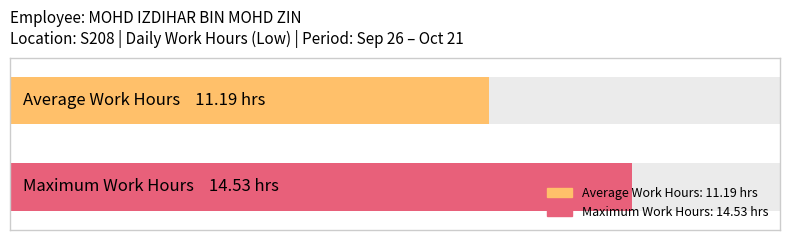

The Low (Work Hours) series shows -9.2 at 12-Mon. True or false?

False